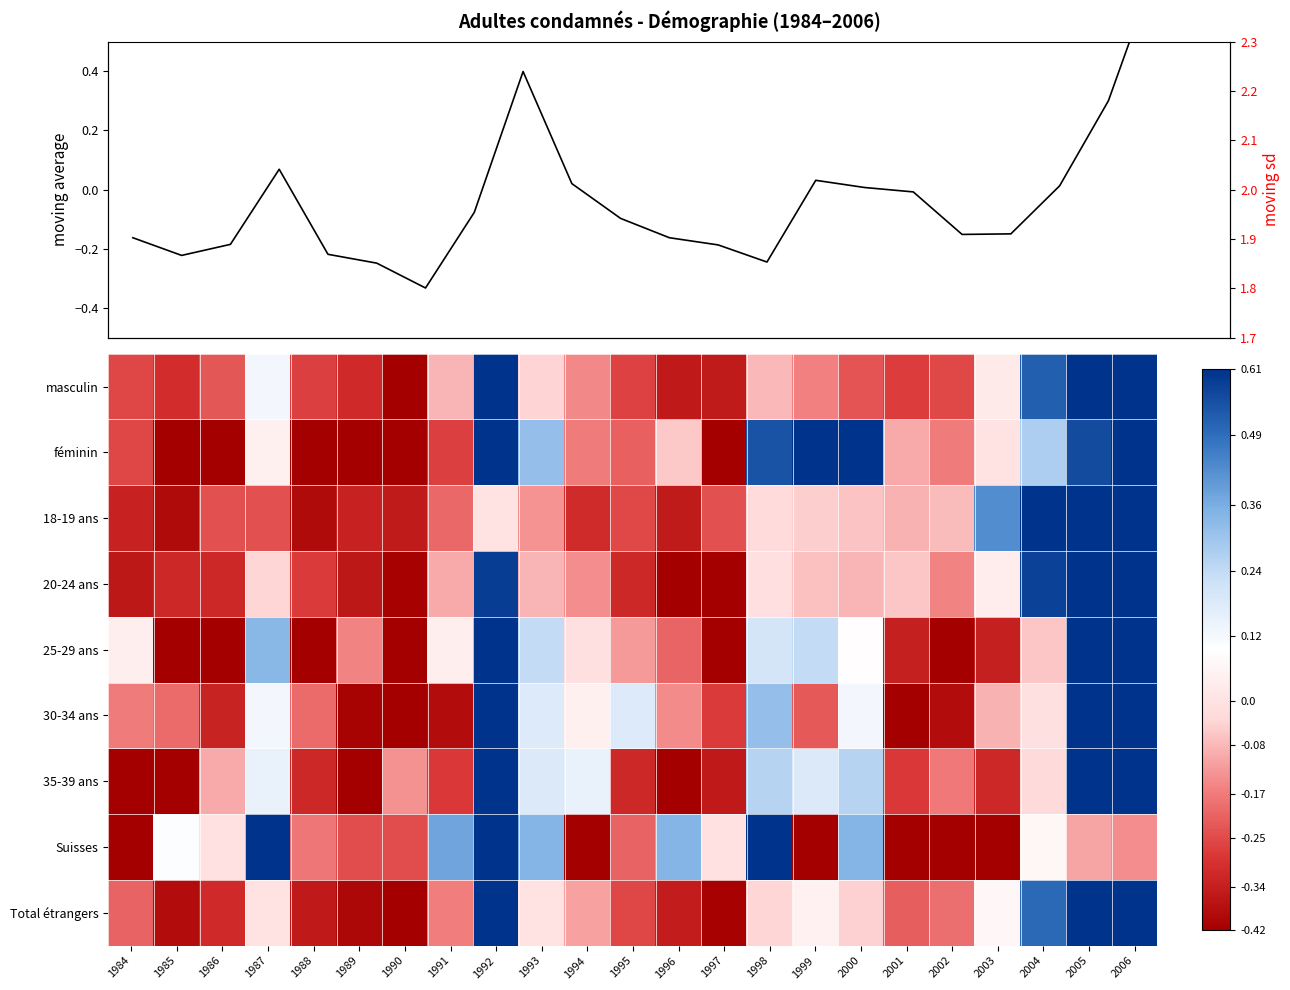

List the series in order of their peak value, highest first.

moving sd, 35-39 ans, Total étrangers, masculin, 20-24 ans, 30-34 ans, 25-29 ans, Suisses, 18-19 ans, féminin, moving average